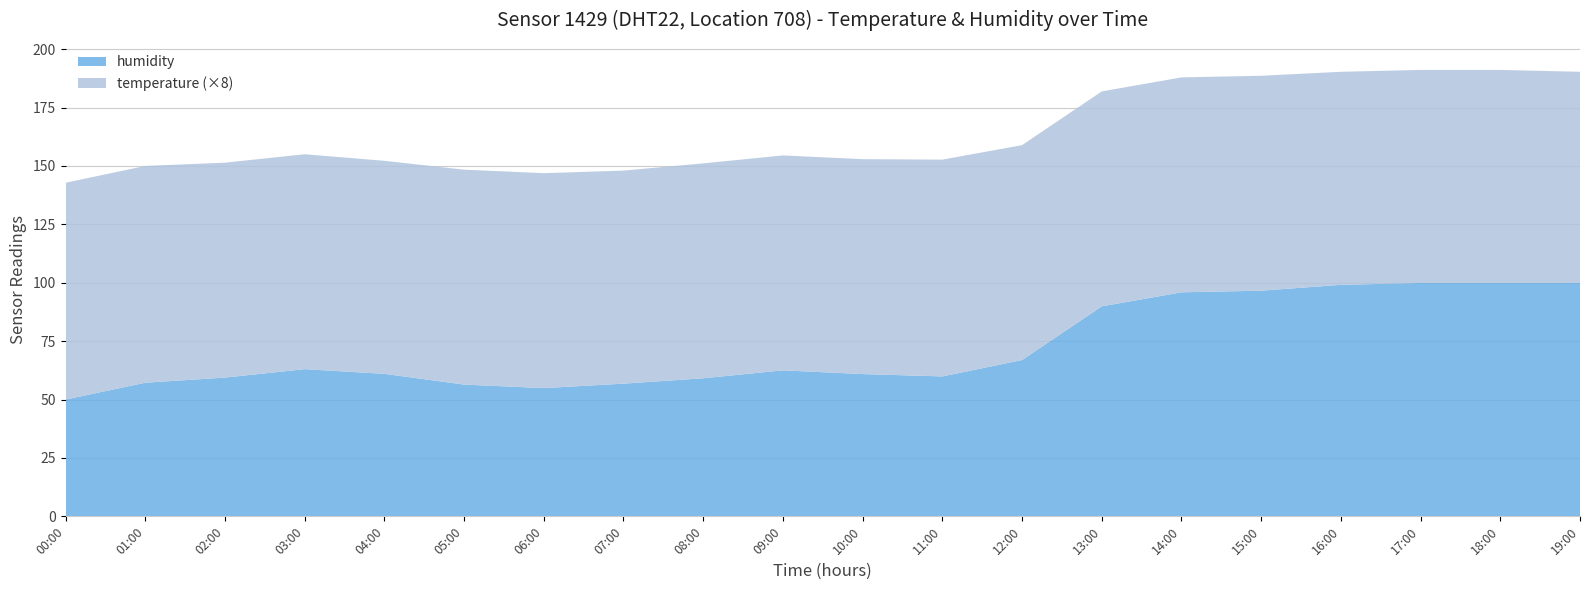

Reading left to right, extract all data points from this chart.

humidity: 50.0	57.2	59.4	63.0	61.0	56.4	54.9	56.8	59.1	62.5	60.9	59.9	66.9	89.9	95.9	96.6	99.1	99.9	99.9	99.9
temperature: 11.6	11.6	11.5	11.5	11.4	11.5	11.5	11.4	11.5	11.5	11.5	11.6	11.5	11.5	11.5	11.5	11.4	11.4	11.4	11.3